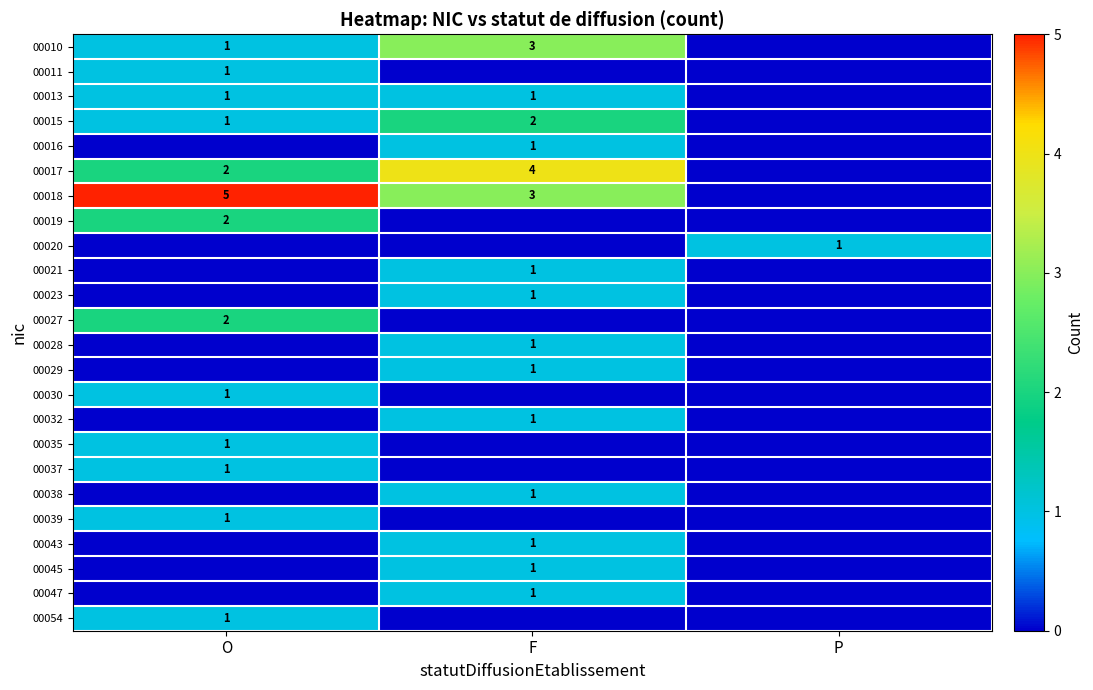

What is the spread (max minus min) of values at P?

1